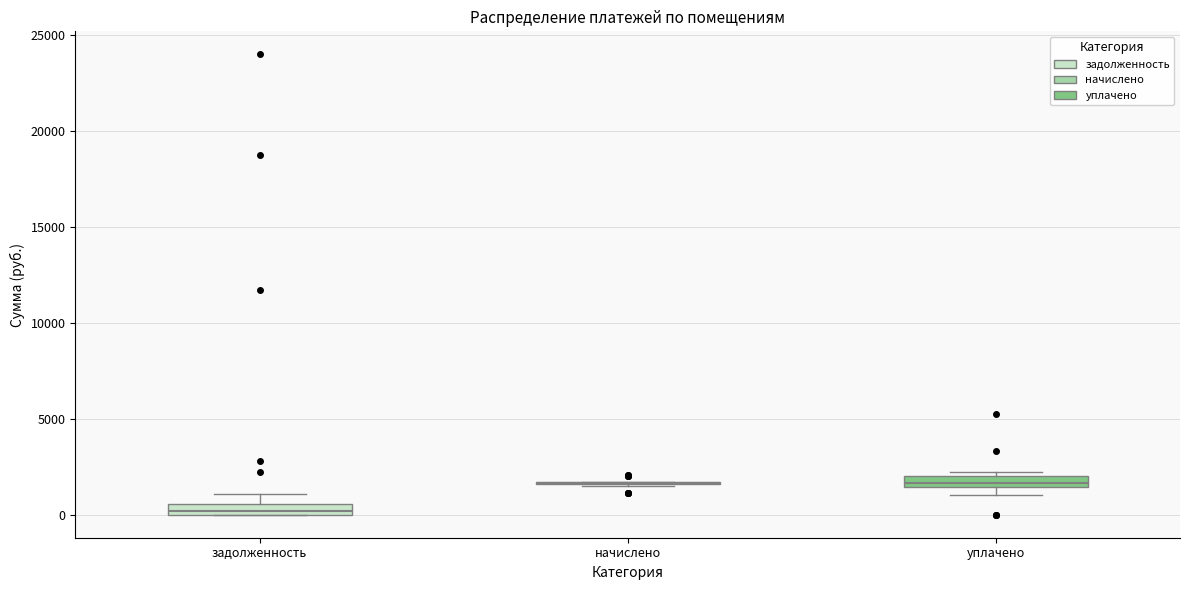

Where is the upper edge of the box for задолженность on the y-axis? The values are not printed on the chart, so give them approximately, as read against the axis.

500